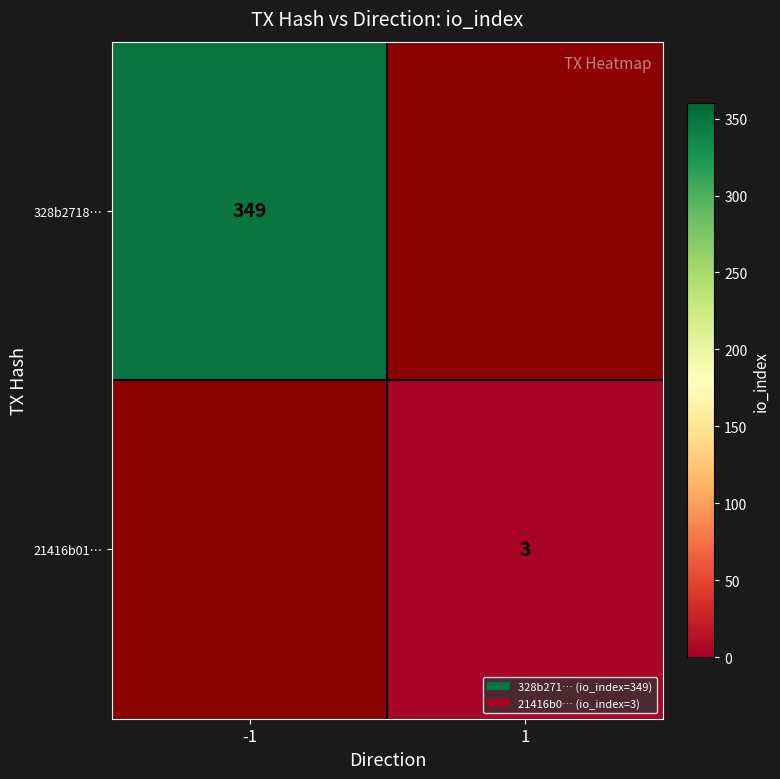

True or false: 328b2718… has a value of 92 at -1.

False